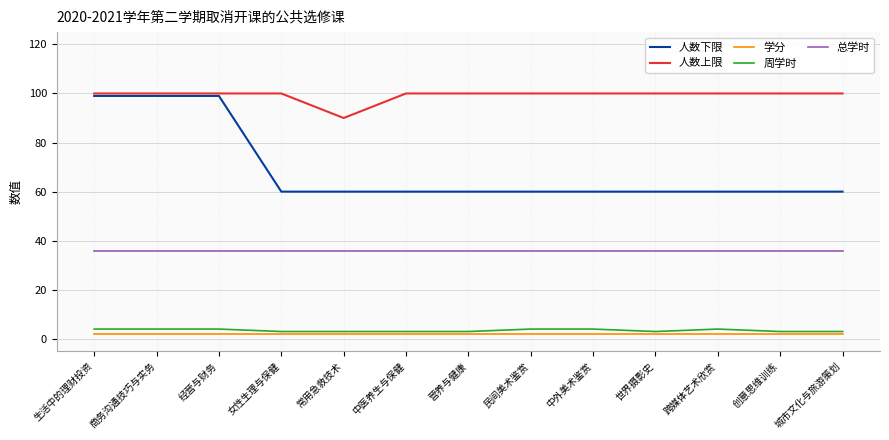

At how many categories does at least one series exceed 70?

13